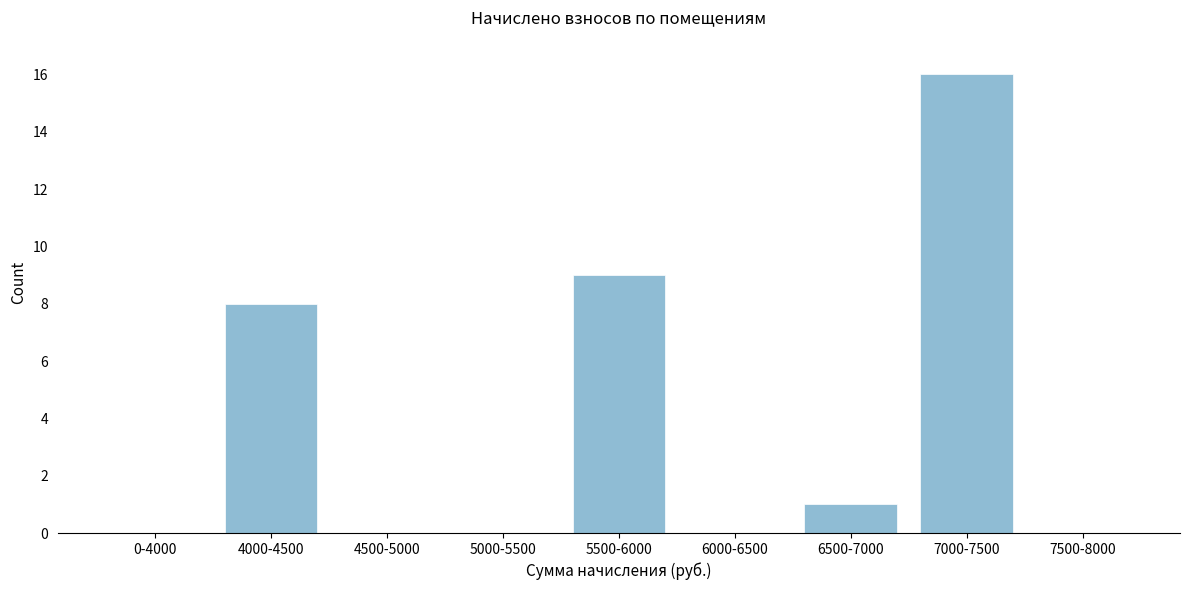

Reading left to right, extract all data points from this chart.

0-4000=0	4000-4500=8	4500-5000=0	5000-5500=0	5500-6000=9	6000-6500=0	6500-7000=1	7000-7500=16	7500-8000=0